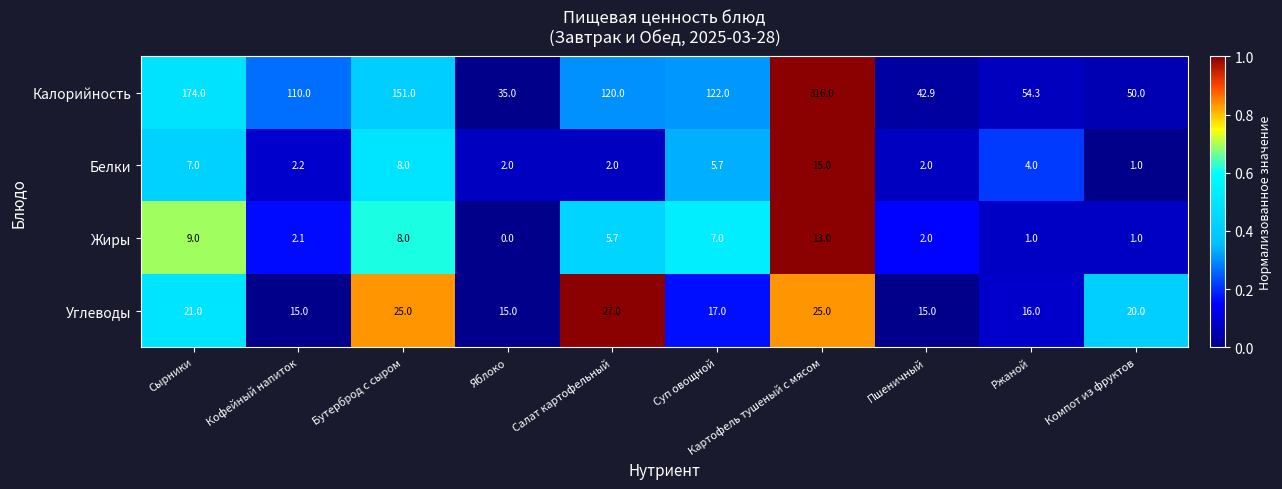

What is the total value across all series at Суп овощной?

151.7